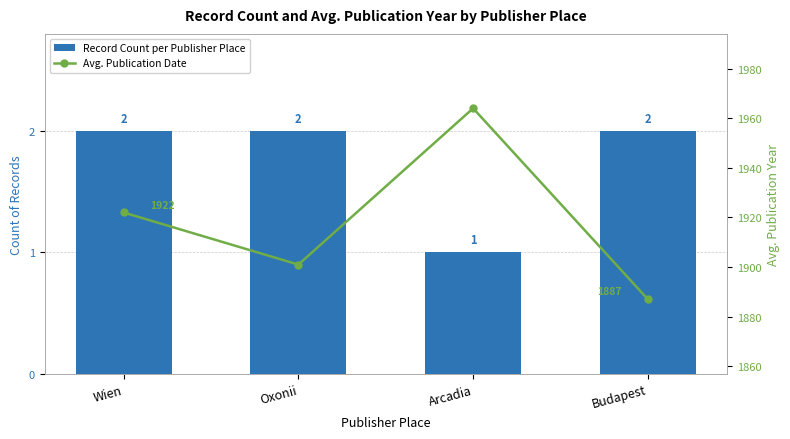

Rank the series at Wien from lowest to highest value.

Record Count per Publisher Place, Avg. Publication Date